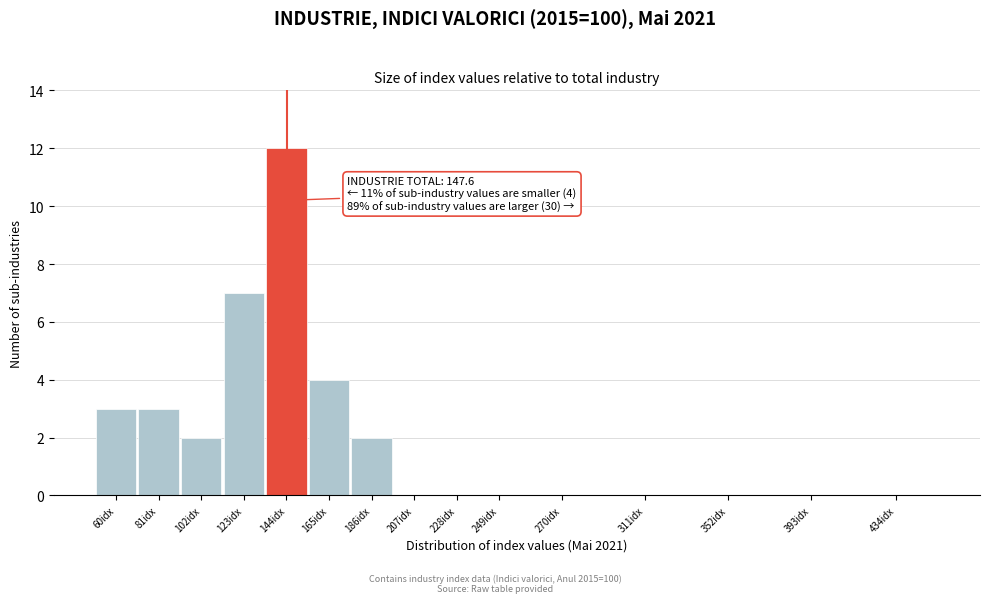

Reading right to left, what are all the values shown in this chart?

434idx=0	393idx=0	352idx=0	311idx=0	270idx=0	249idx=0	228idx=0	207idx=0	186idx=2	165idx=4	144idx=12	123idx=7	102idx=2	81idx=3	60idx=3